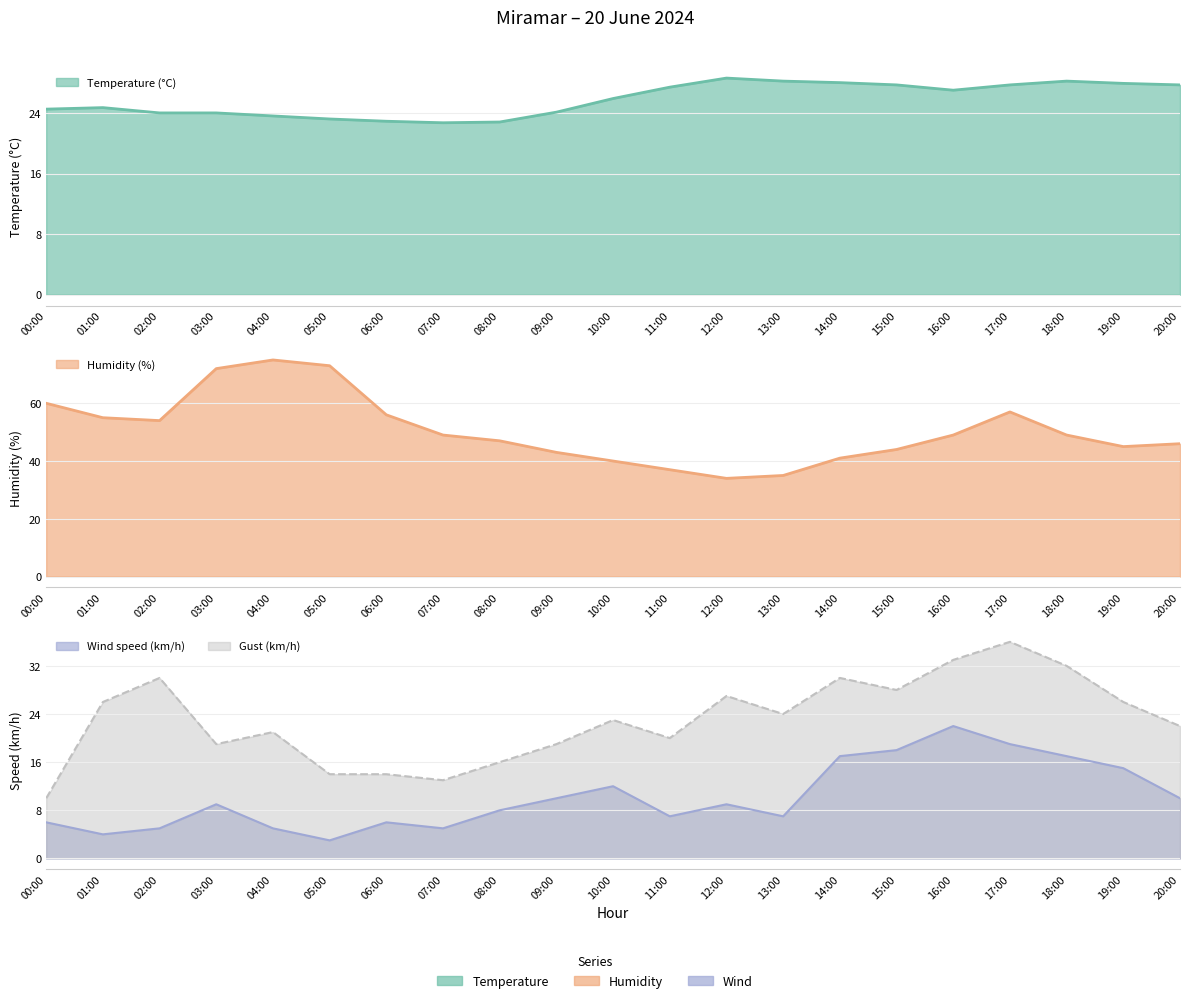

Is the value of Wind speed (km/h) at 20:00 greater than the value of Gust (km/h) at 14:00?

No